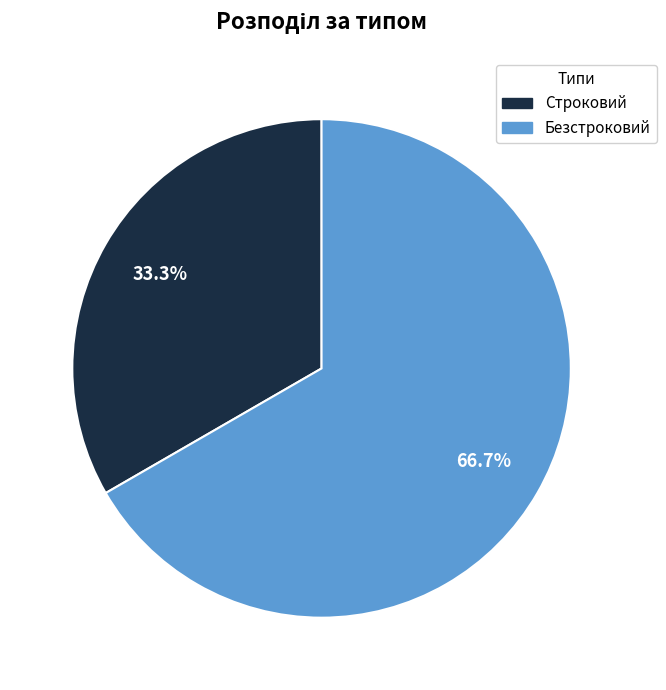

How many segments does this pie chart have?

2